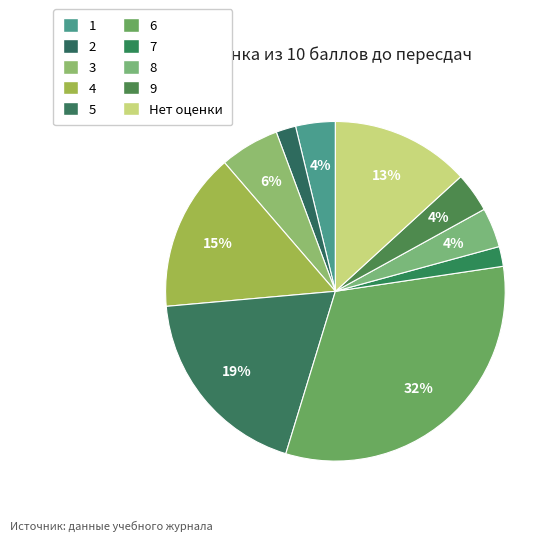

Between 5 and 3, which is larger?

5